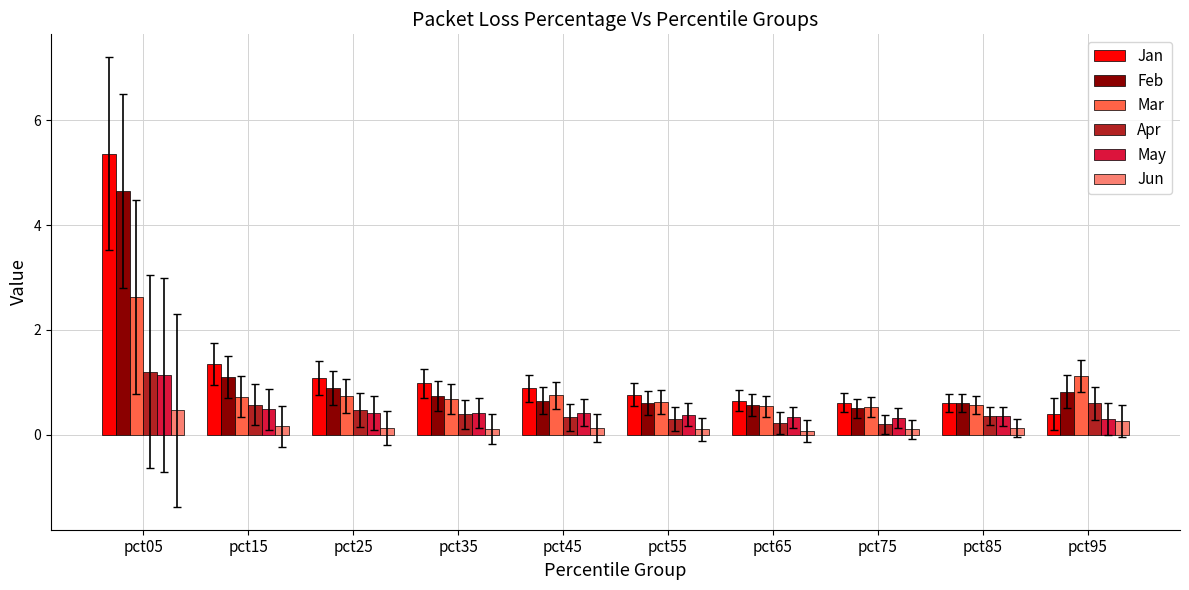

The value of Jan at pct05 is 5.4. True or false?

True